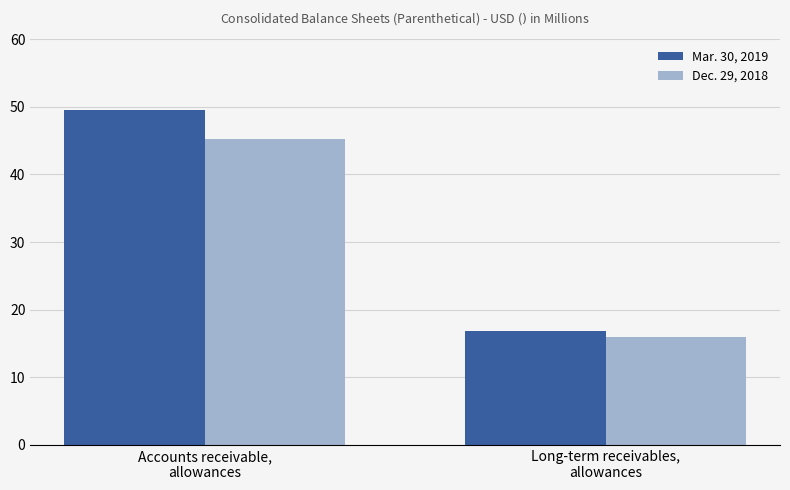

What position from the right is Long-term receivables,
allowances?

1